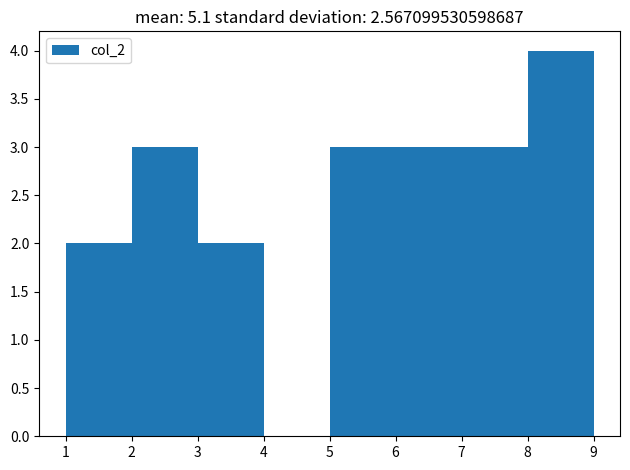

Reading left to right, transcribe this chart: for each bar, give the range it covers on the x-axis and its height. The values are not printed on the chart, so give them approximately, as read against the axis.

1 to 2: 2
2 to 3: 3
3 to 4: 2
4 to 5: 0
5 to 6: 3
6 to 7: 3
7 to 8: 3
8 to 9: 4